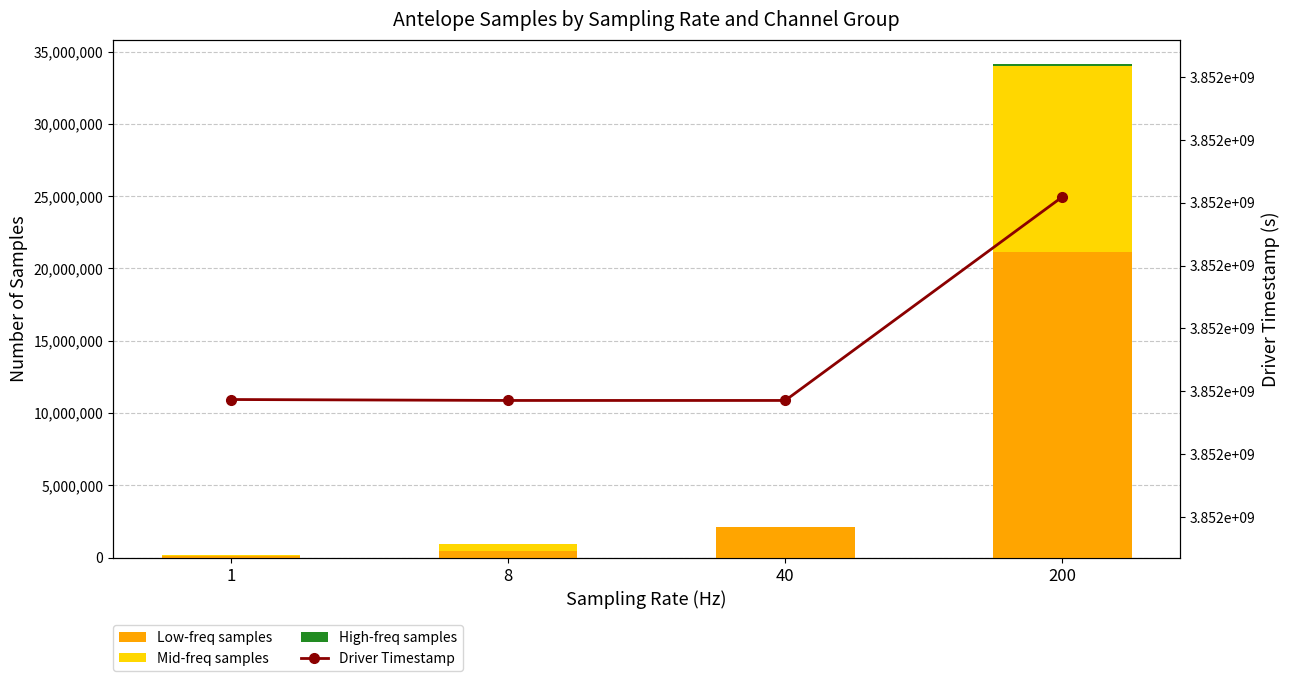

Count the number of categories in the chart.

4